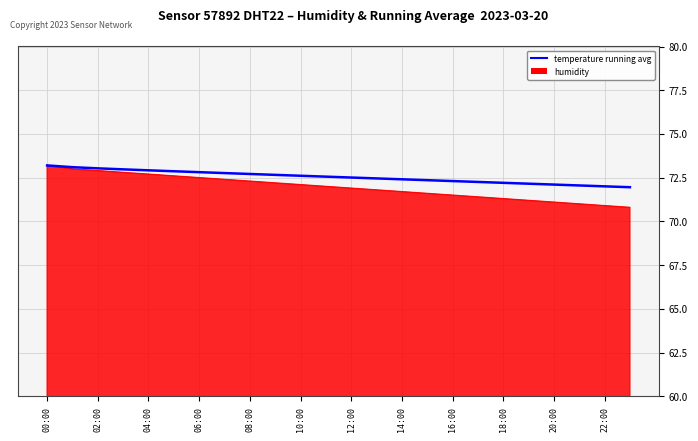

Does the chart have visible grid lines?

Yes